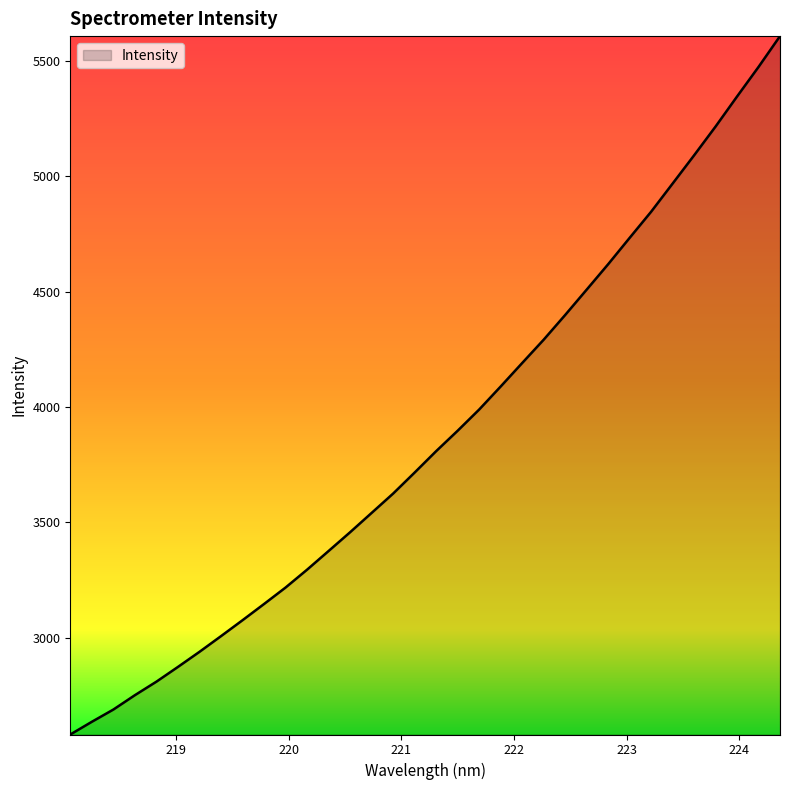

What is the smallest value displayed?

2580.2